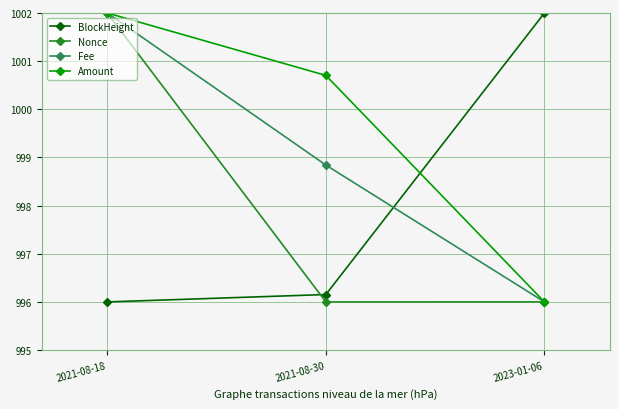

How many lines are shown in the chart?

4